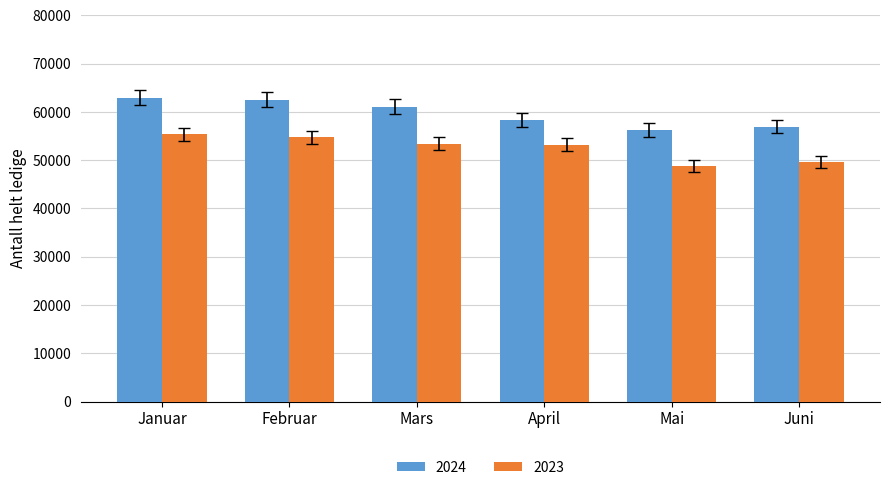

What position from the left is Januar?

1